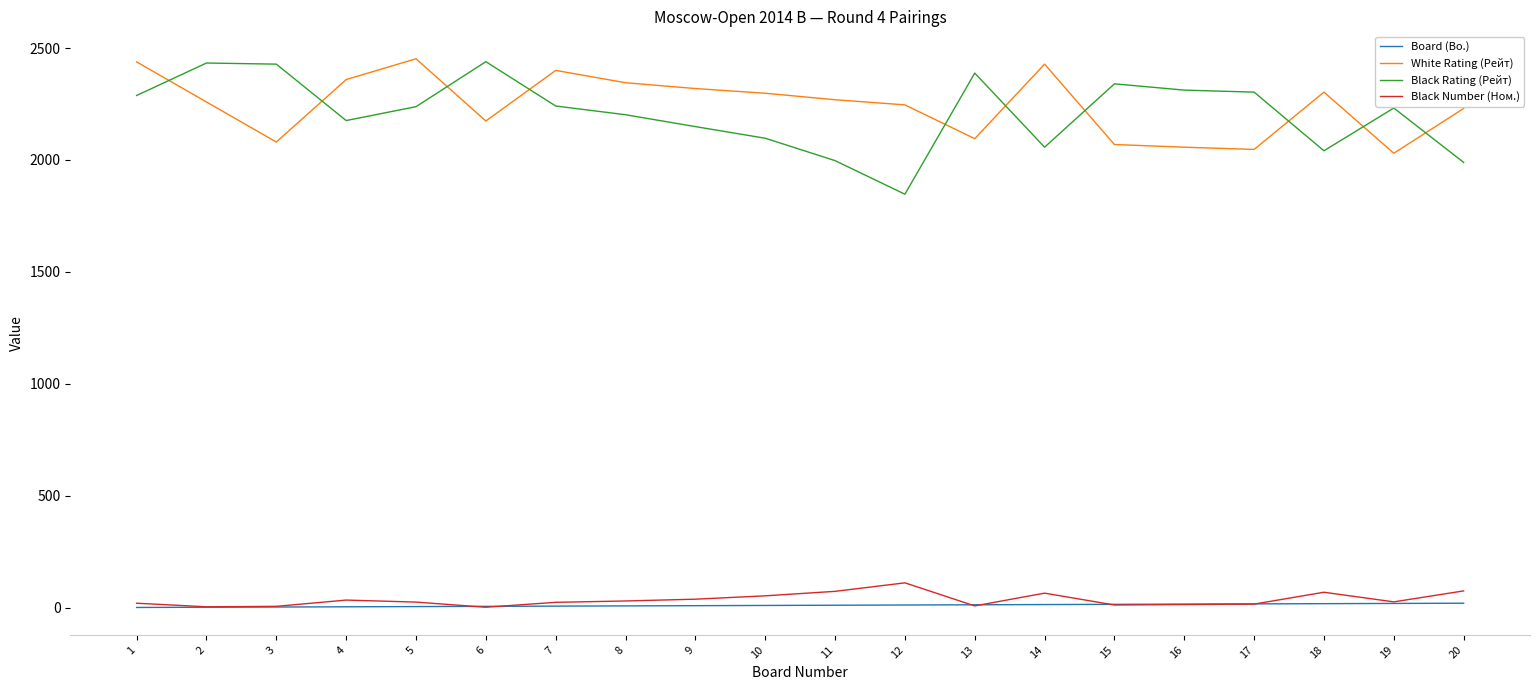

True or false: White Rating (Рейт) and Board (Bo.) intersect in this chart.

False